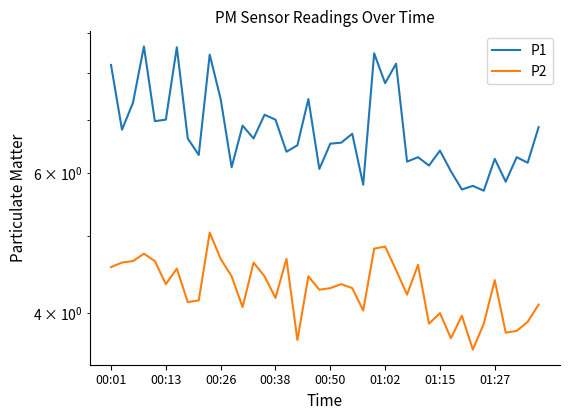

True or false: P2 has more than 2 interior local peaks.

True